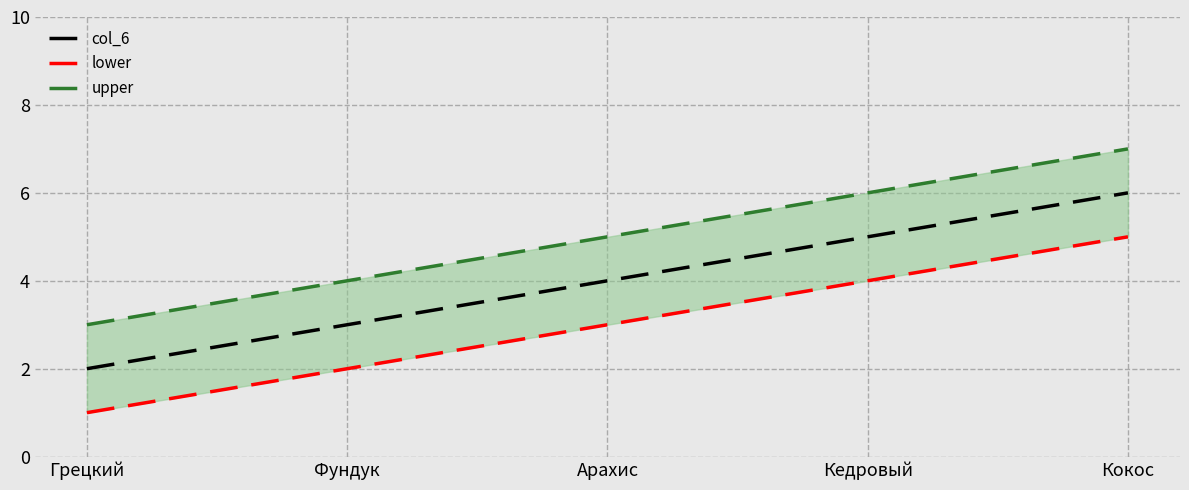

What is the lowest value of the lower series?

1